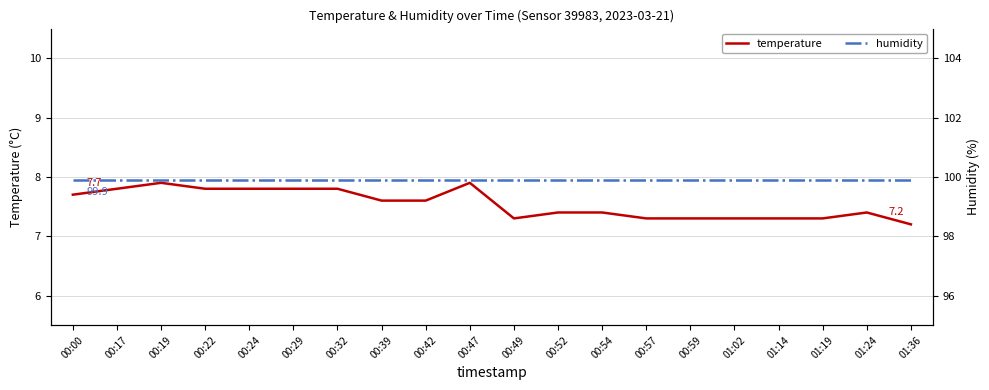

At which category is the sum across all series the highest?

00:19